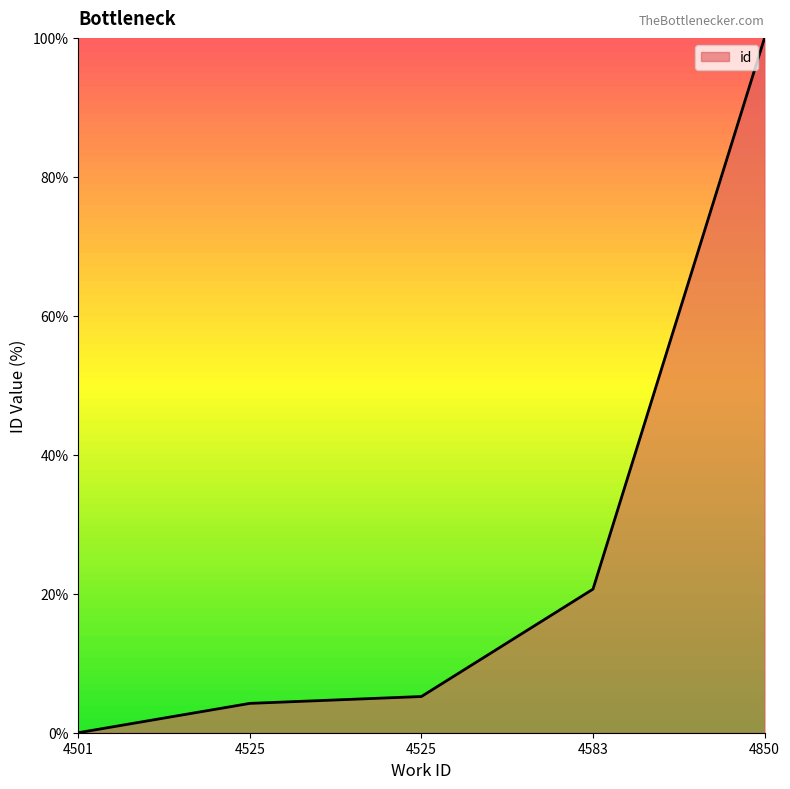

List the labels in order of value, largest first.

4850, 4583, 4525, 4525, 4501